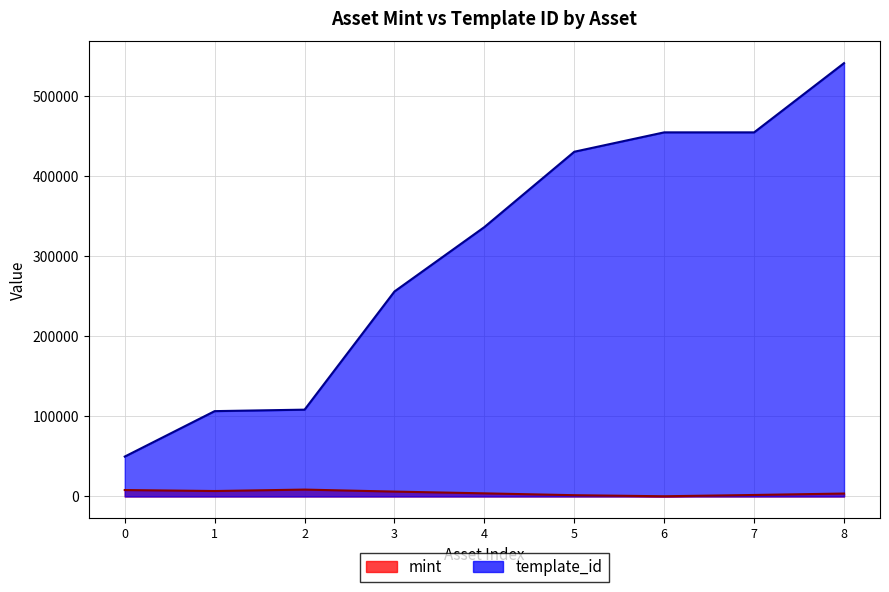

True or false: template_id and mint cross at least once.

False